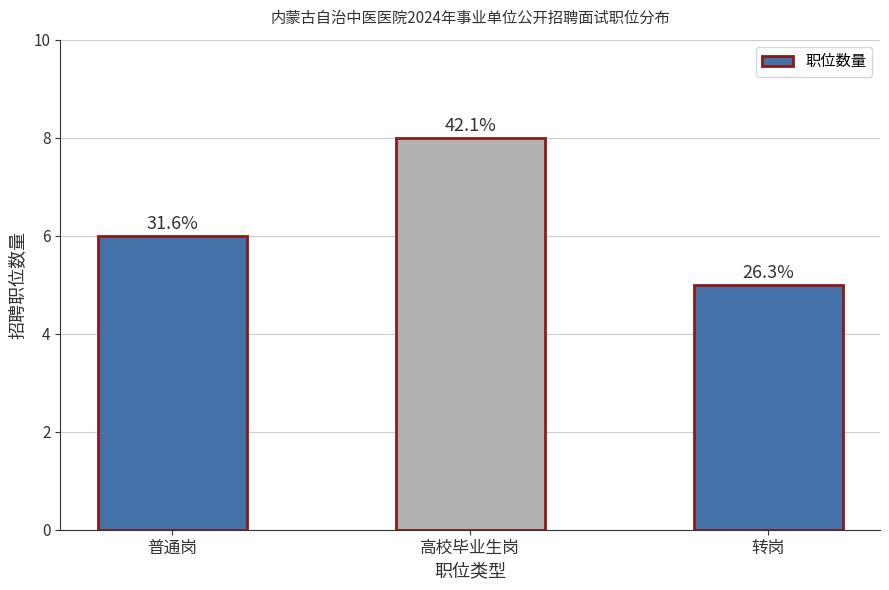

How many bars are there in total?

3